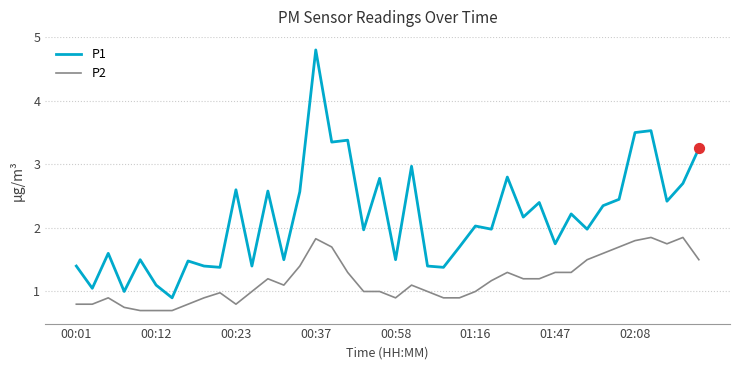

Which series has the widest spread of values?

P1